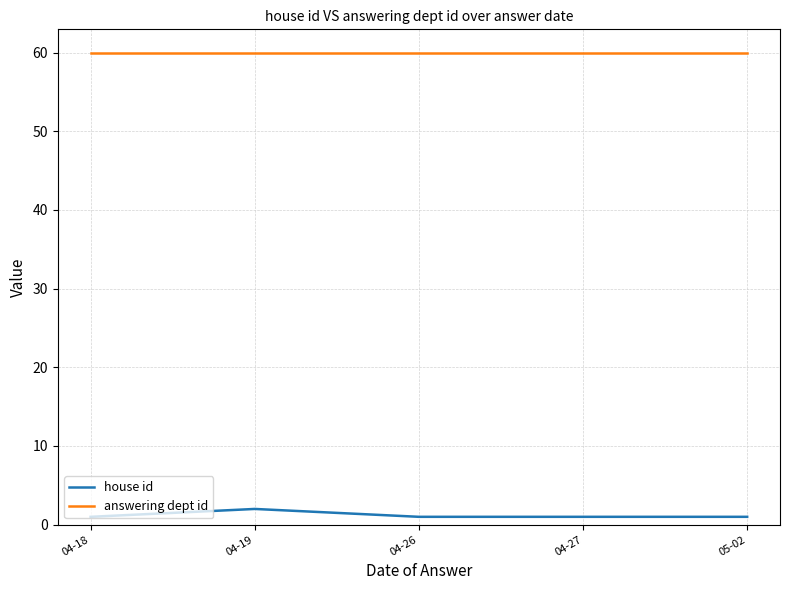

What is the sum of all answering dept id values?

300